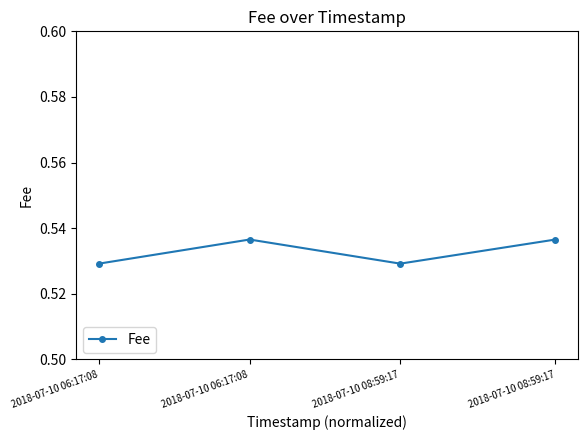

How many lines are shown in the chart?

1